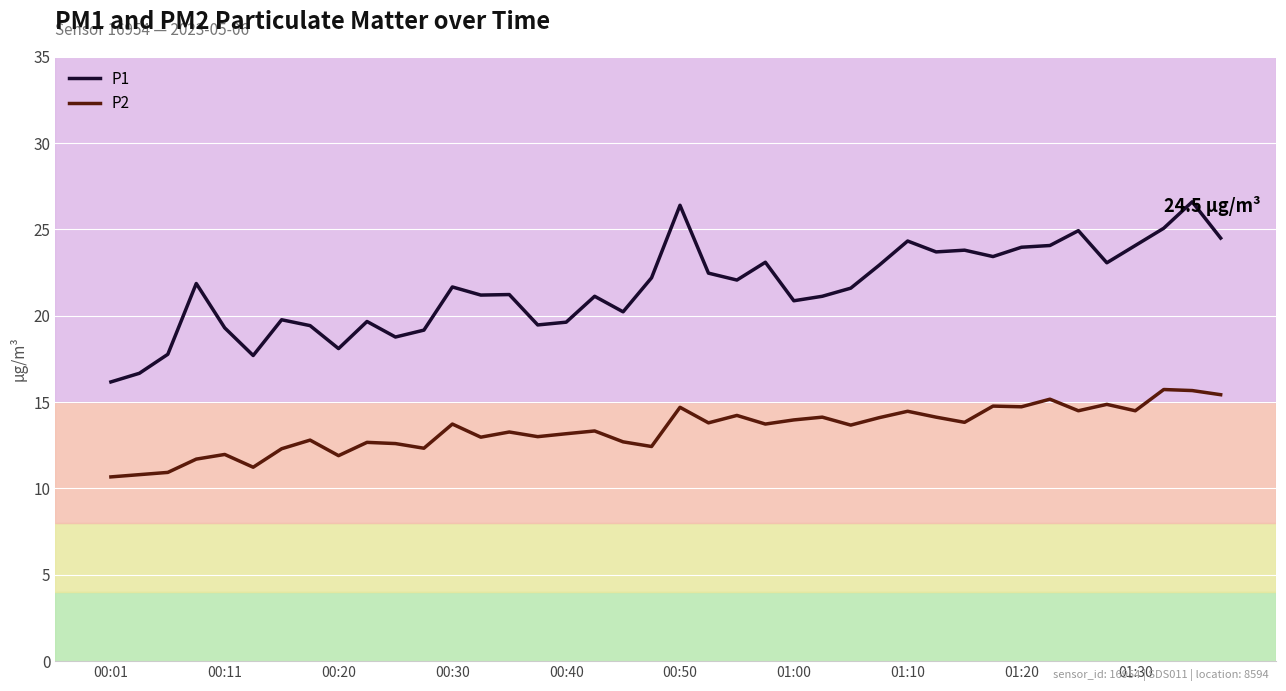

What is the difference between the maximum and minimum values in the P1 series?

10.4